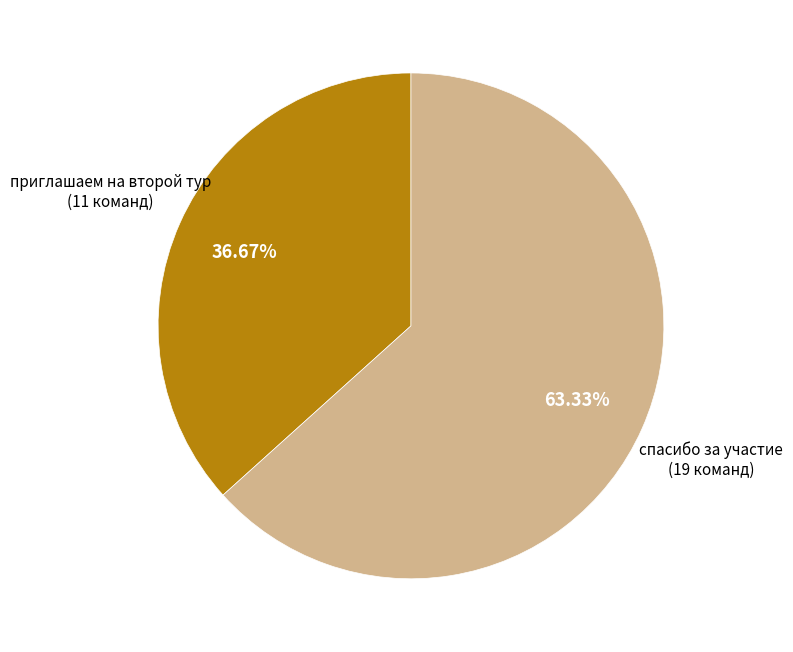

Does any single category account for the majority?

Yes